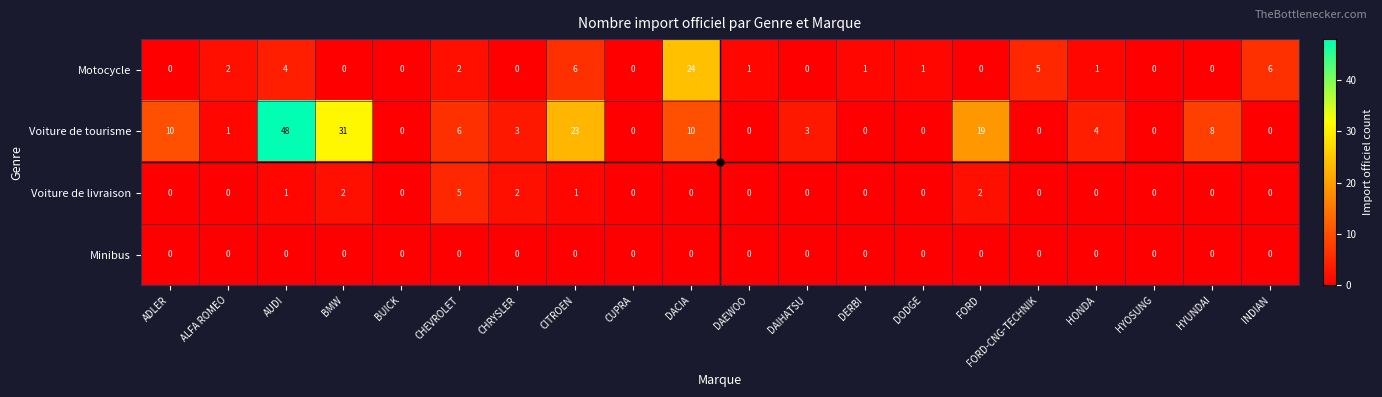

What is the highest value of the Voiture de livraison series?

5